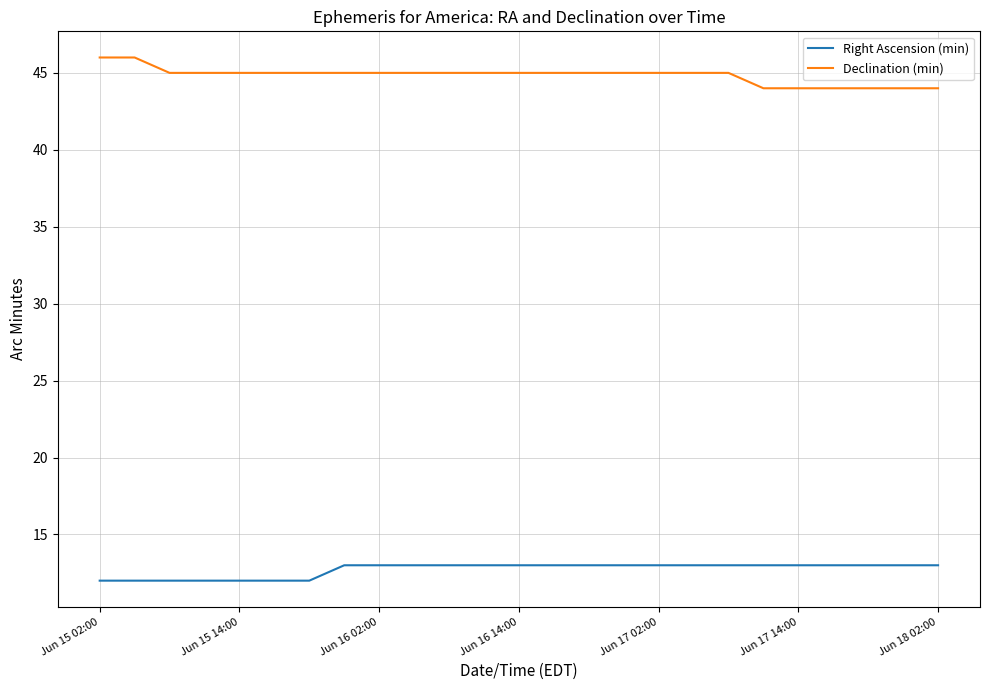

What is the minimum value shown in the chart?

12